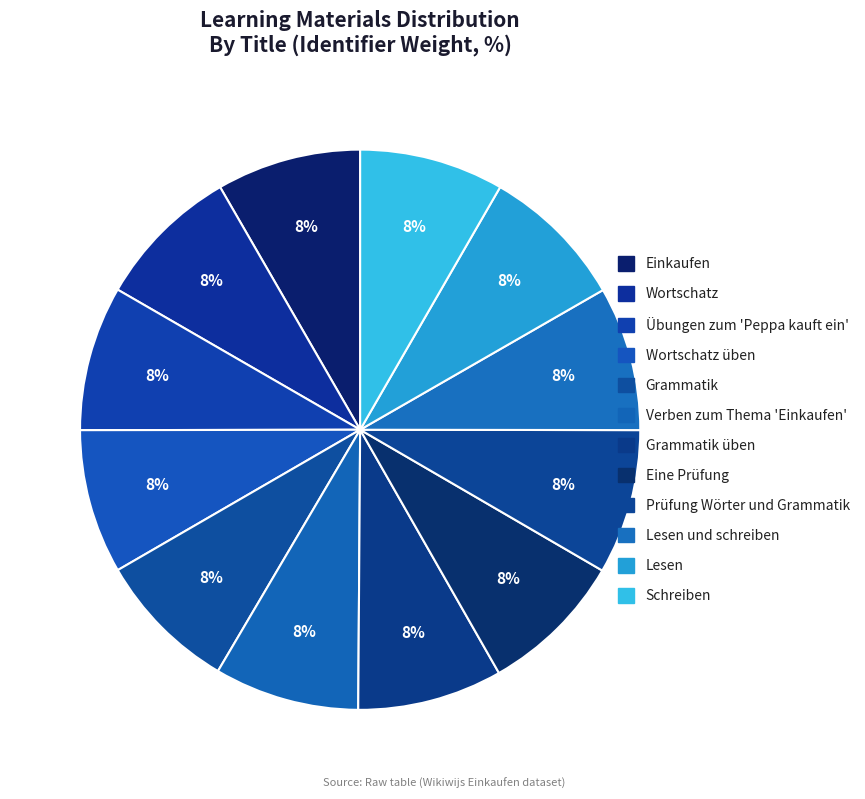

To the nearest percent, what percentage of the pie is Eine Prüfung?

8%